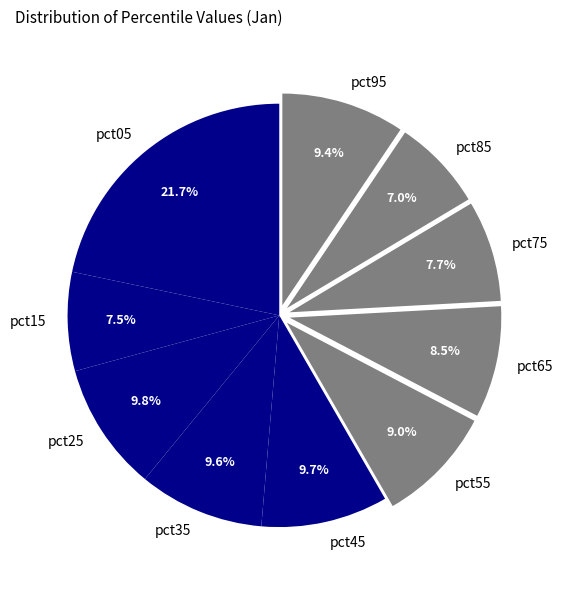

How many slices are in this pie chart?

10